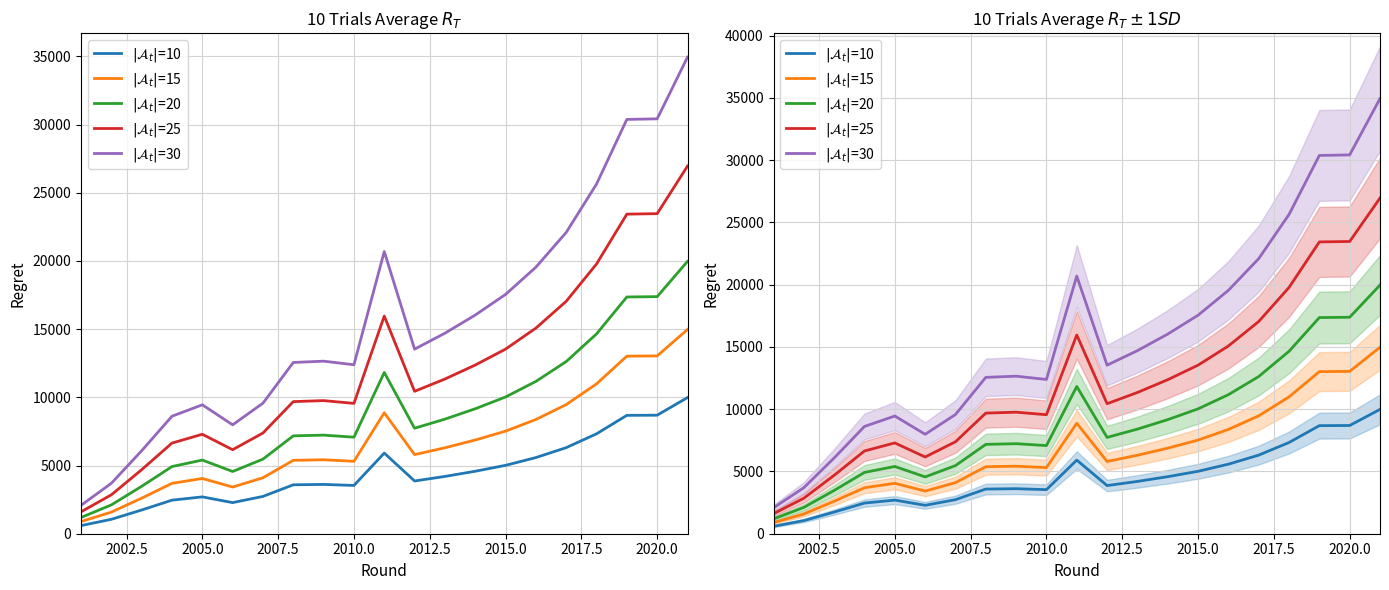

At 2002.5, list the series in order from smallest to largest.

$|\mathcal{A}_t|$=10, $|\mathcal{A}_t|$=15, $|\mathcal{A}_t|$=20, $|\mathcal{A}_t|$=25, $|\mathcal{A}_t|$=30